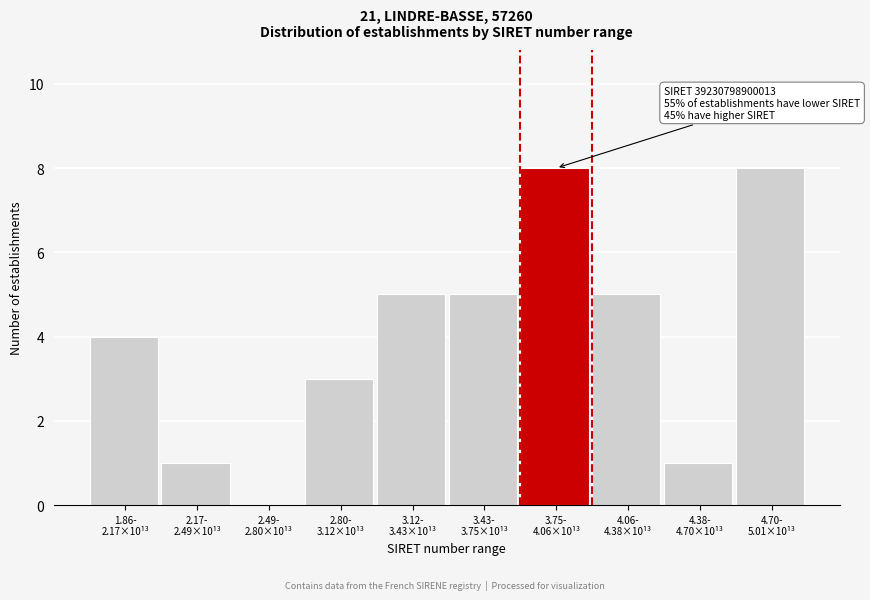

What is the greatest value displayed?

8